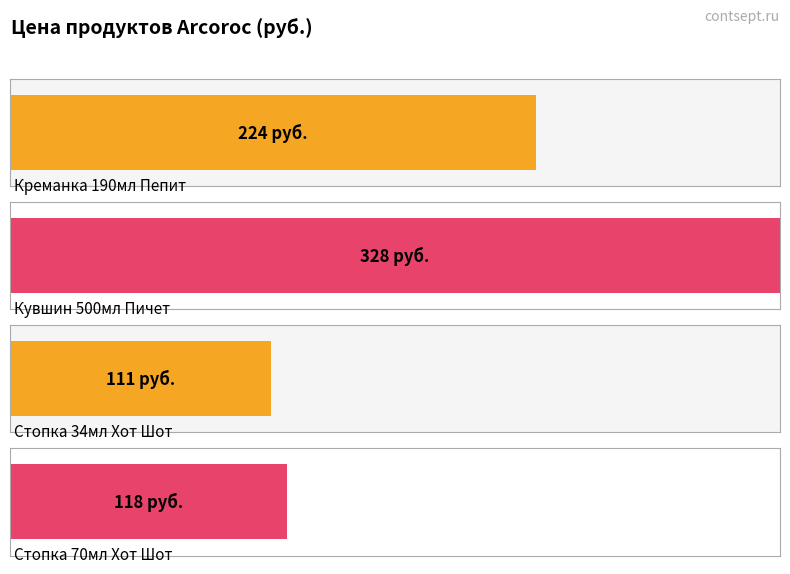

What is the difference between the second highest and minimum values?

113